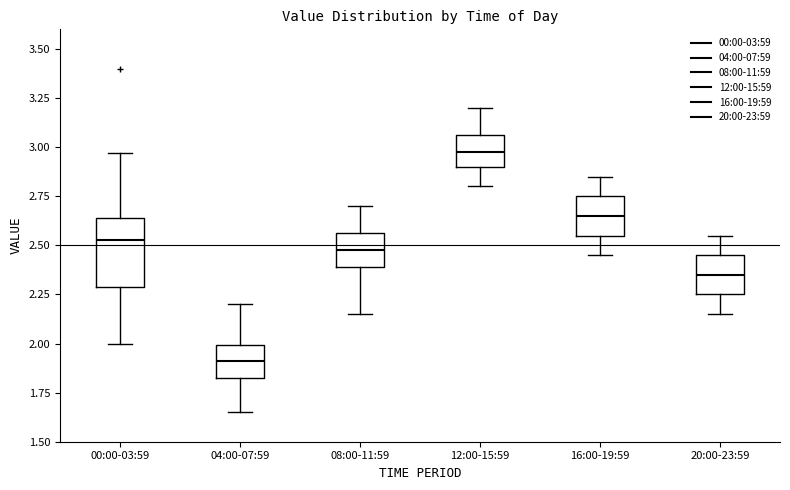

Which box's median line is the highest?

12:00-15:59